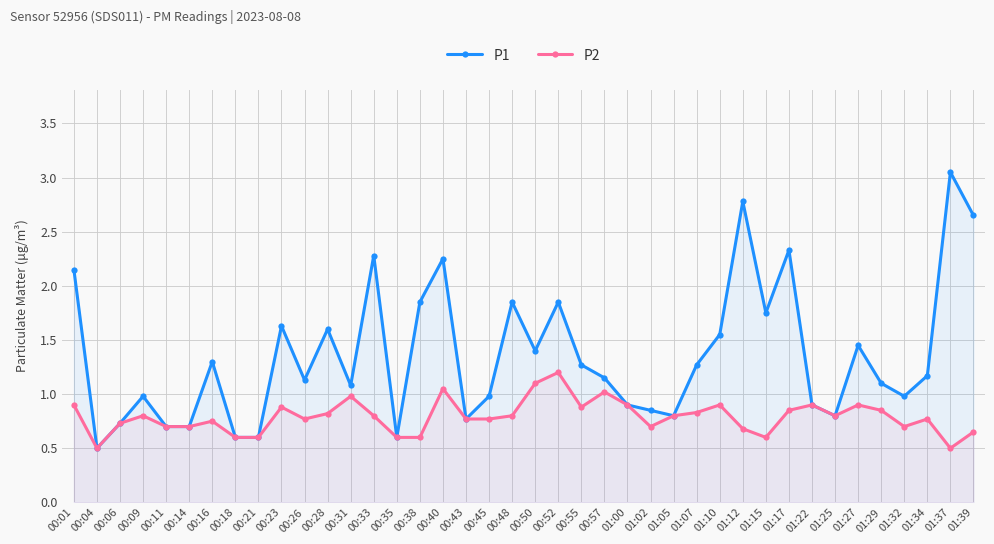

At which category does the chart reach its peak across all series?

01:37